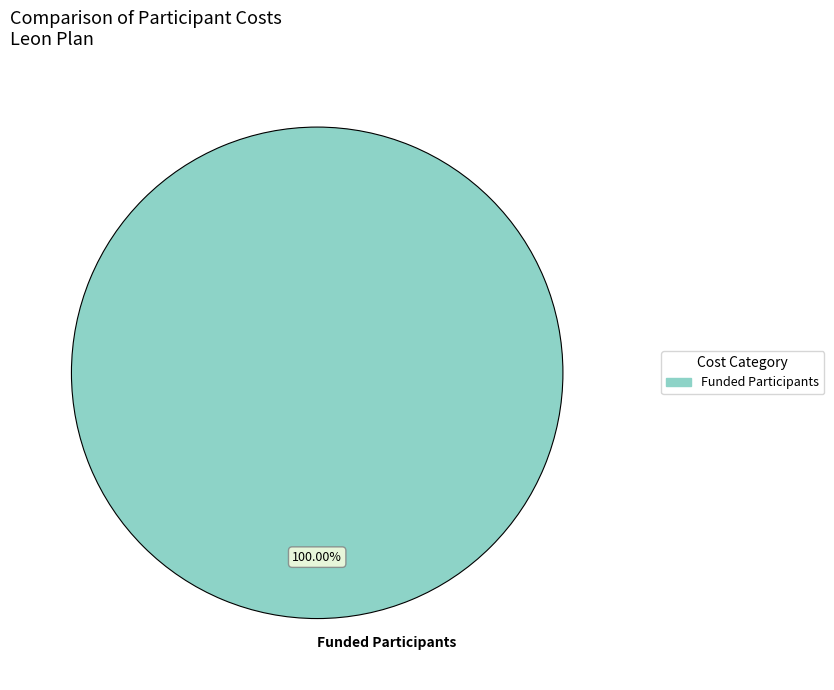

Rank the categories by value from highest to lowest.

Funded Participants